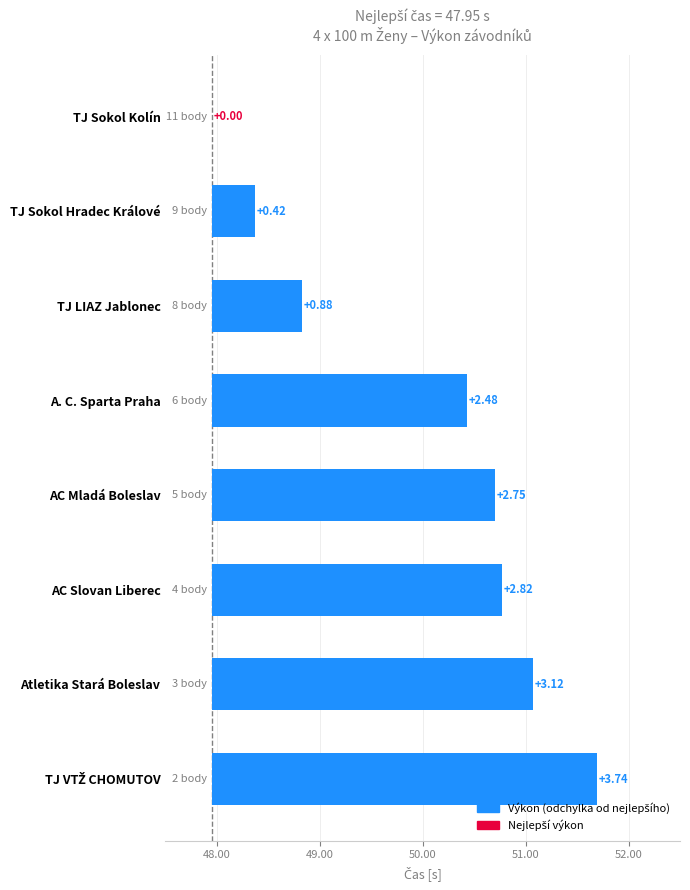

What is the sum of all values?

16.2